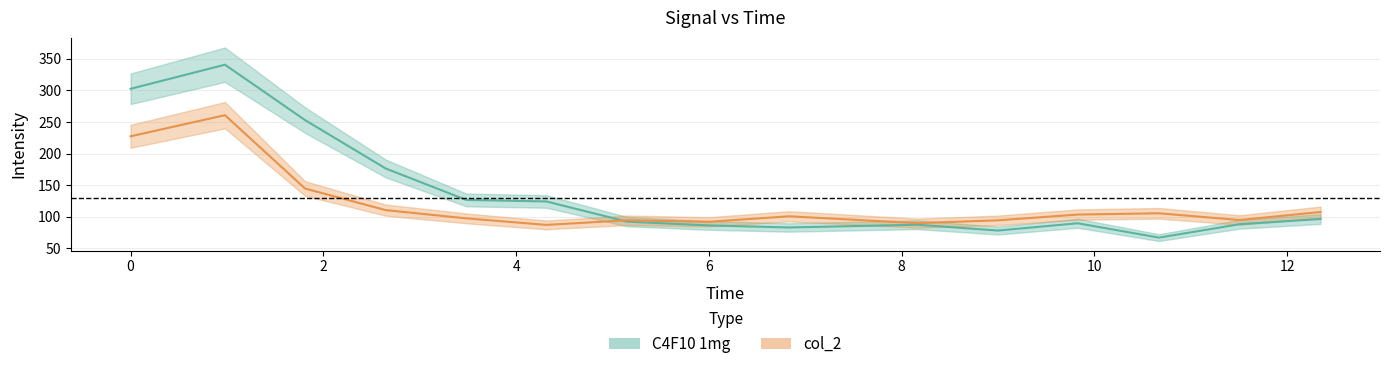

Is this an area chart (filled region under the line)?

No